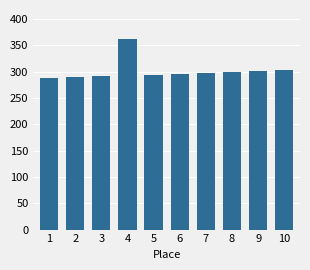

What is the difference between the maximum and minimum values?

74.6